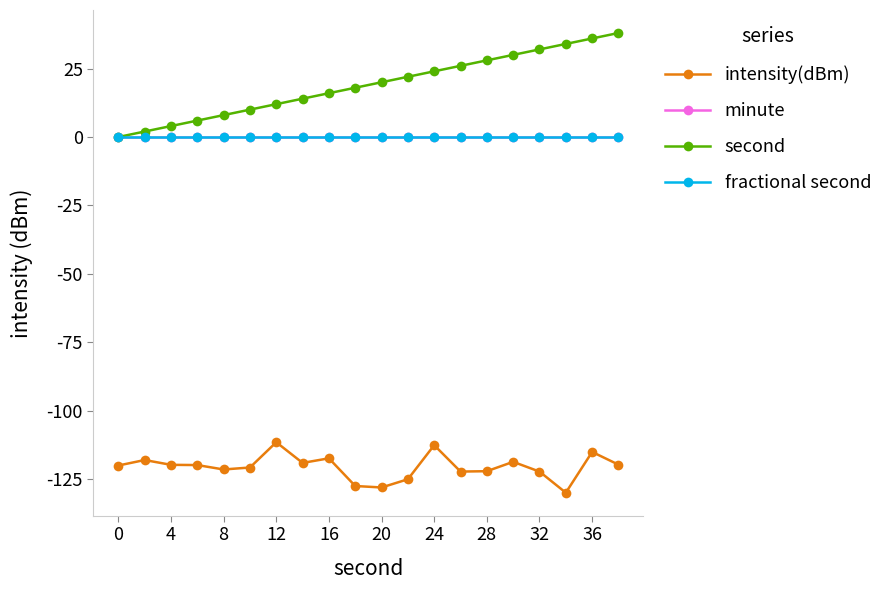

In intensity(dBm), how many points are higher than both neighbors (excluding endpoints)?

6